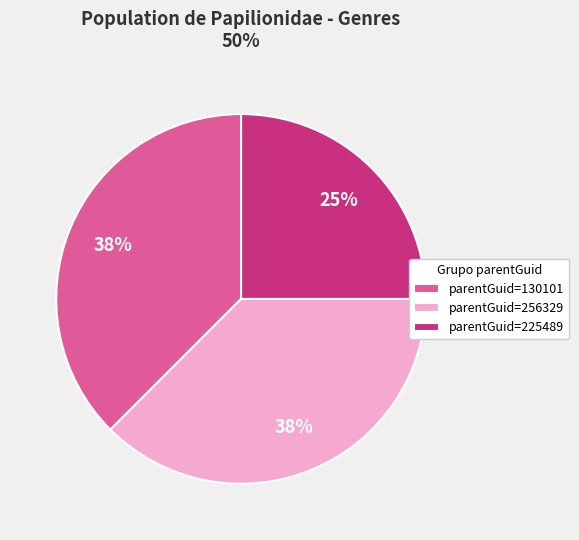

Is the sum of parentGuid=225489 and parentGuid=256329 greater than half?

Yes